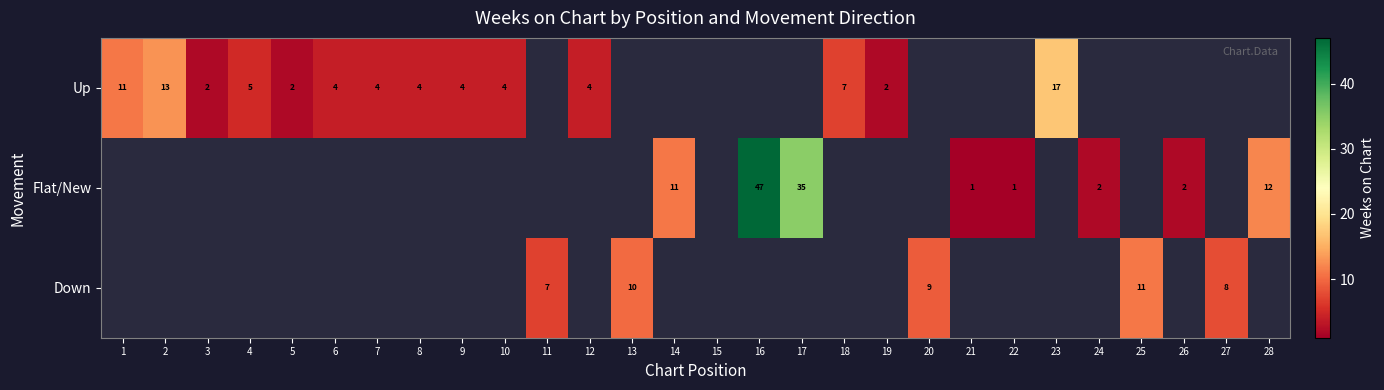

True or false: Flat/New has a value of 3 at 24.

False